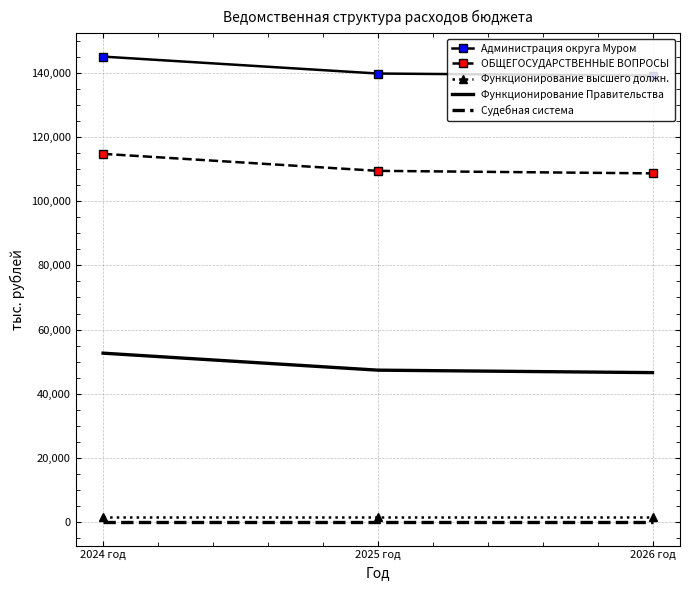

What is the sum of all Судебная система values?

6.6